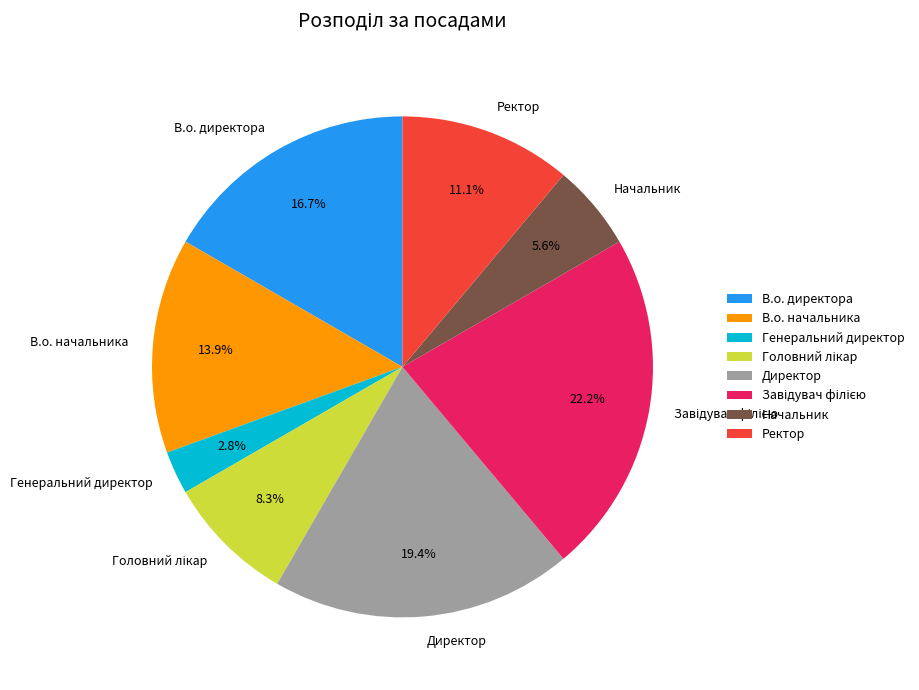

What is the ratio of the value at Ректор to the value at Начальник?

2.0